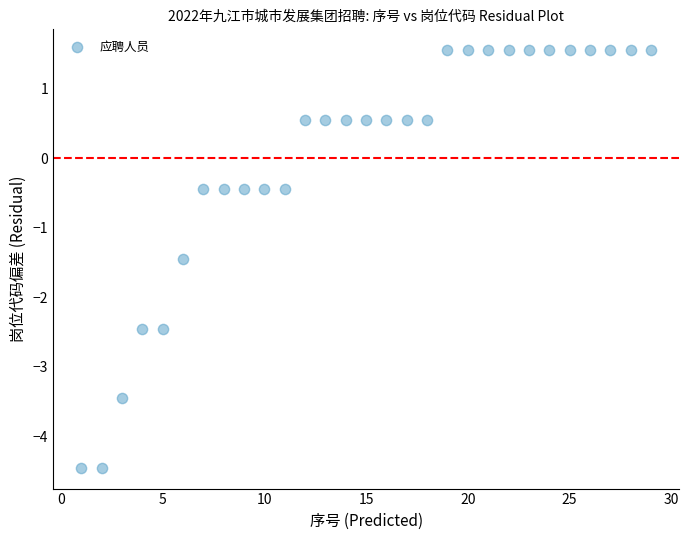

What is the range of X values (max minus min)?

28.0